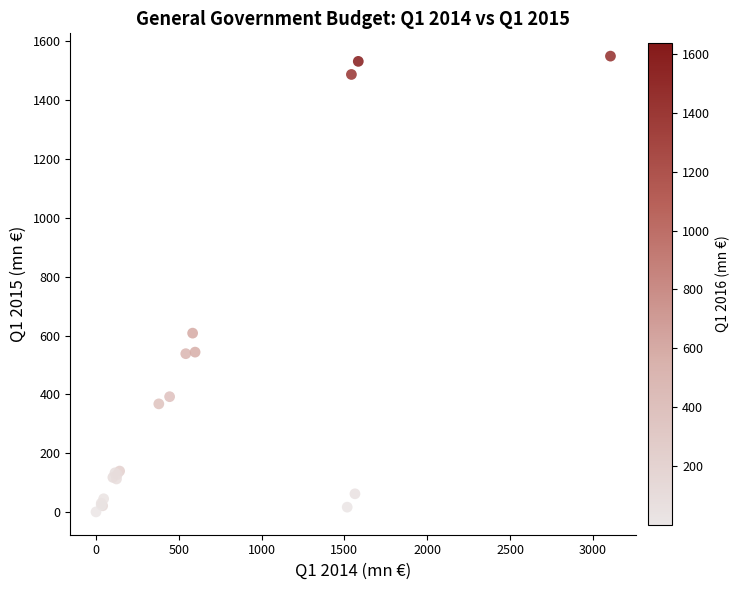

What Y value in the scatter plot is closest to 774?

608.1